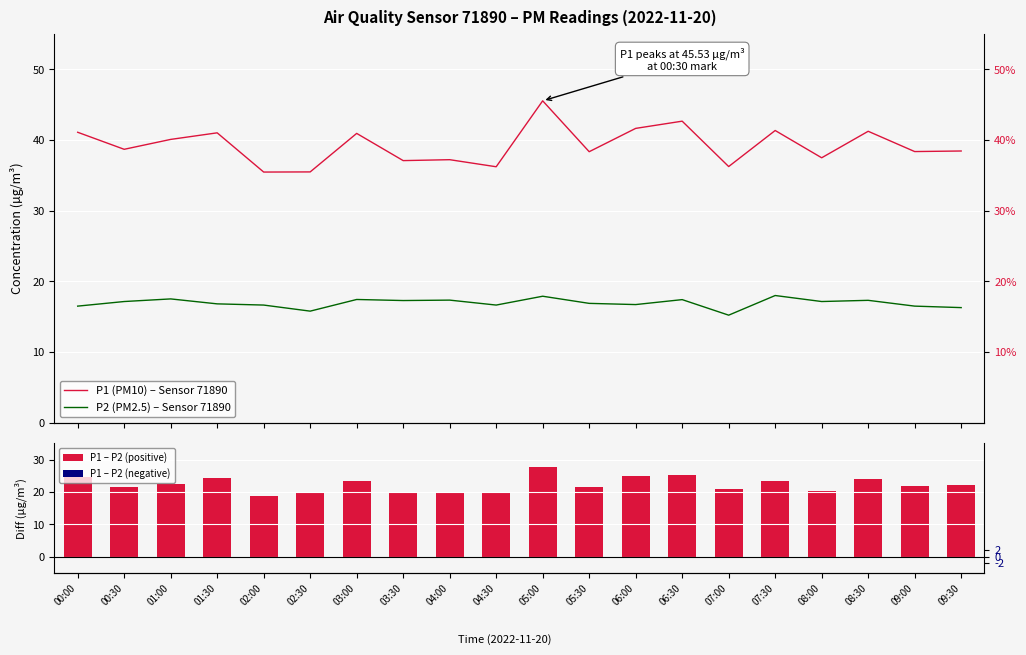

The value of P1 (PM10) – Sensor 71890 at 05:00 is 78.6. True or false?

False